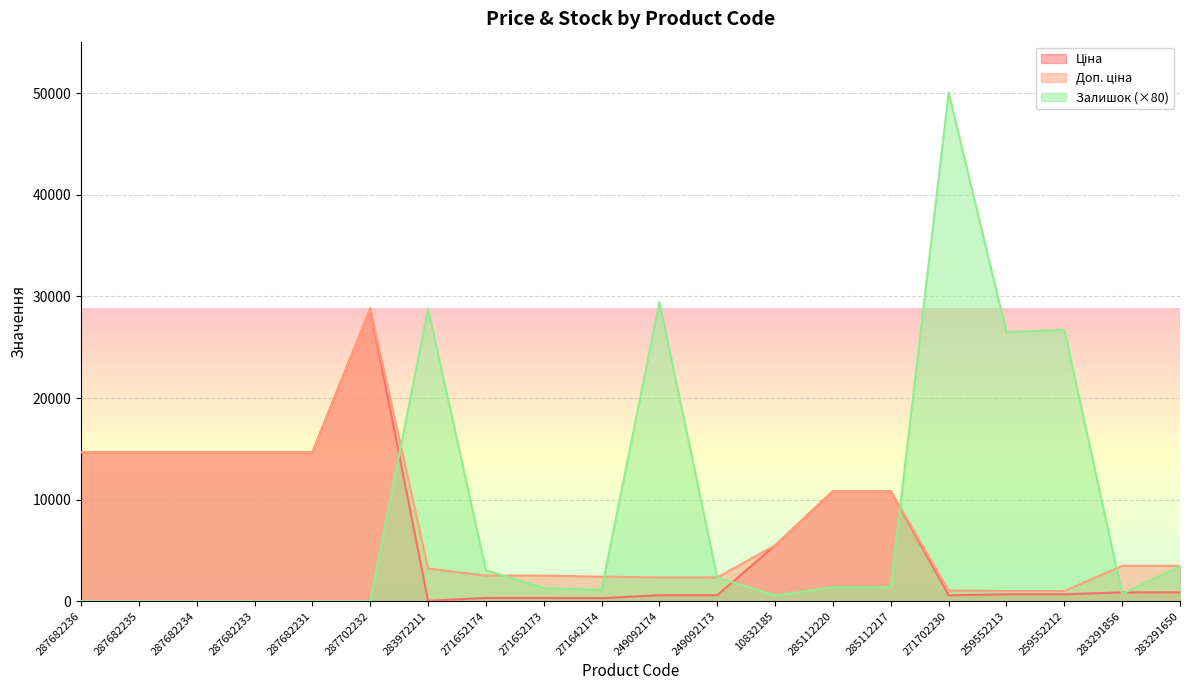

Which has a higher value, 287682234 or 10832185?

287682234